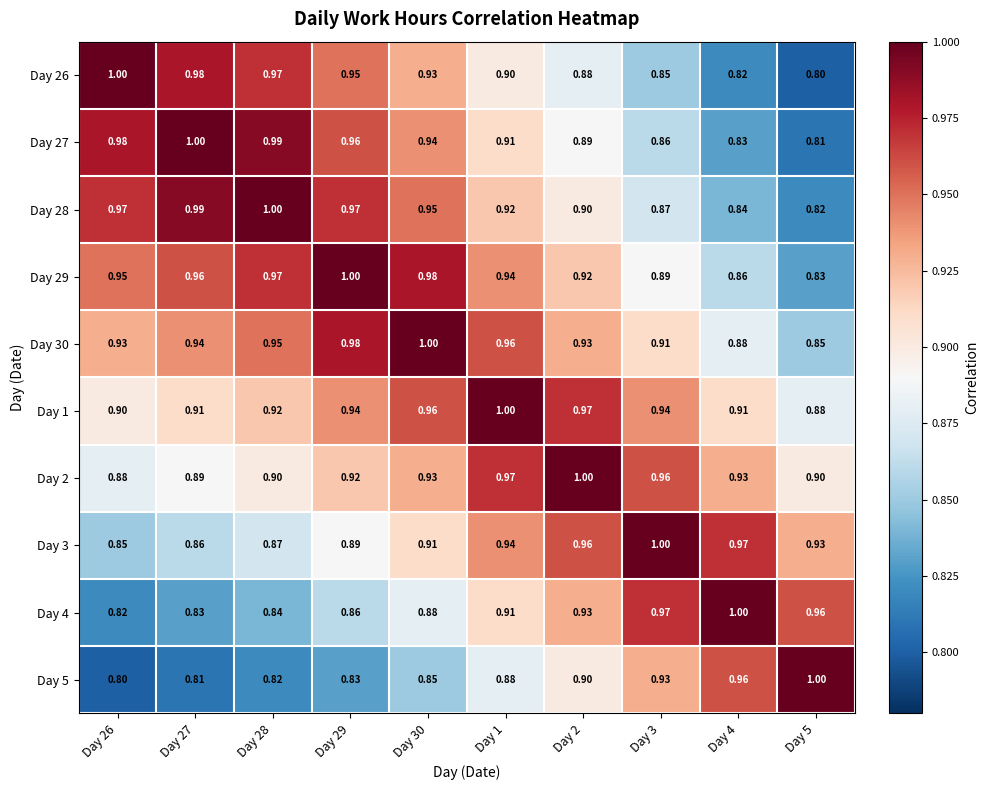

Is the value of Day 2 at Day 2 greater than the value of Day 5 at Day 30?

Yes